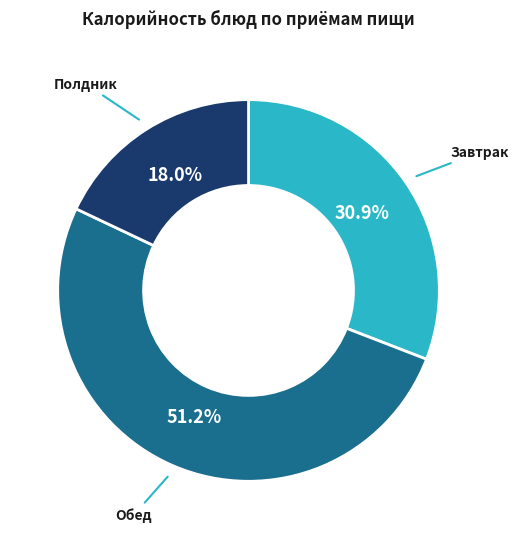

Is there any slice that represents more than half of the pie?

Yes